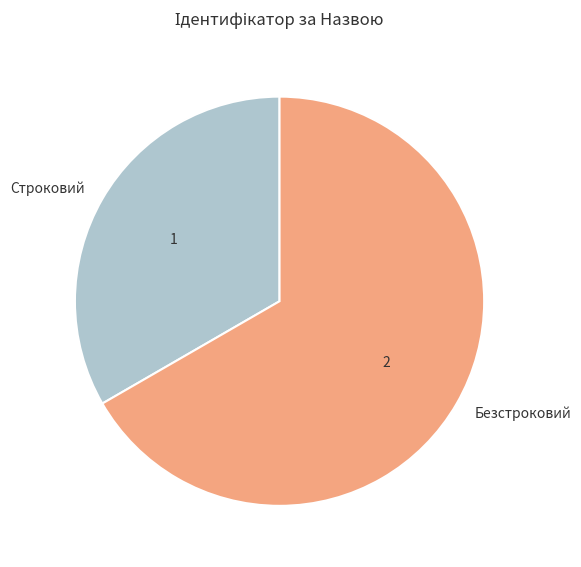

Which category has the biggest portion of the pie?

Безстроковий